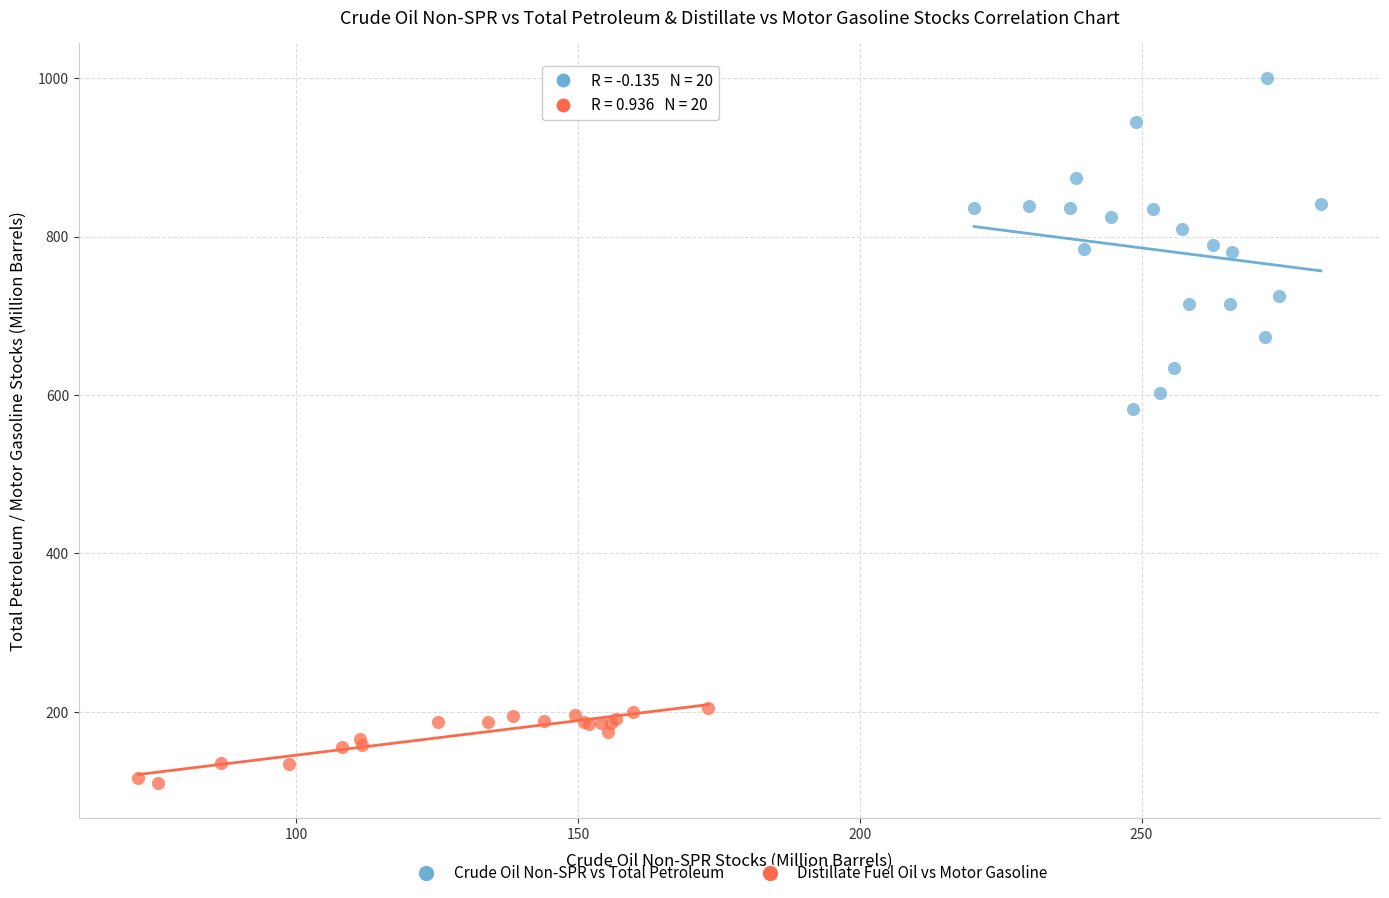

Which series has the widest spread of Y values?

Crude Oil Non-SPR vs Total Petroleum